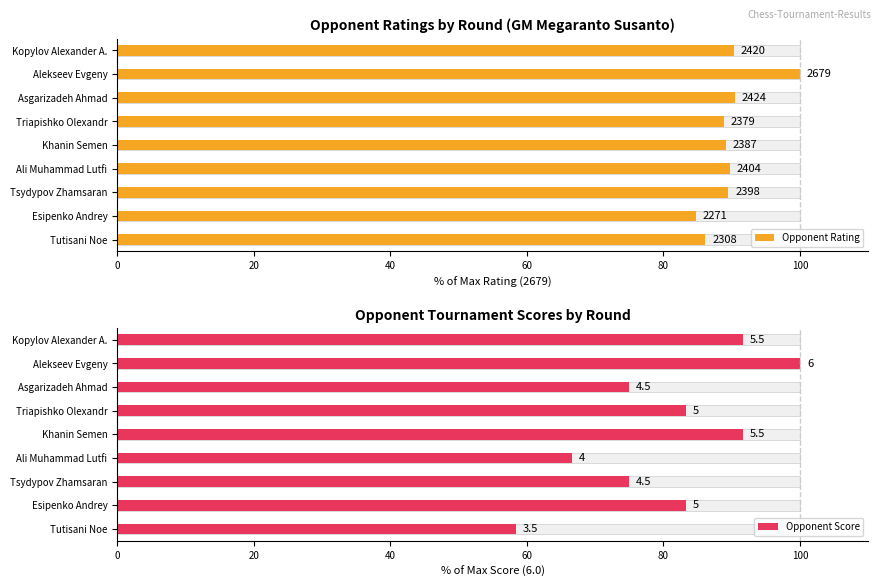

Which series has the largest range (max minus min)?

Opponent Score